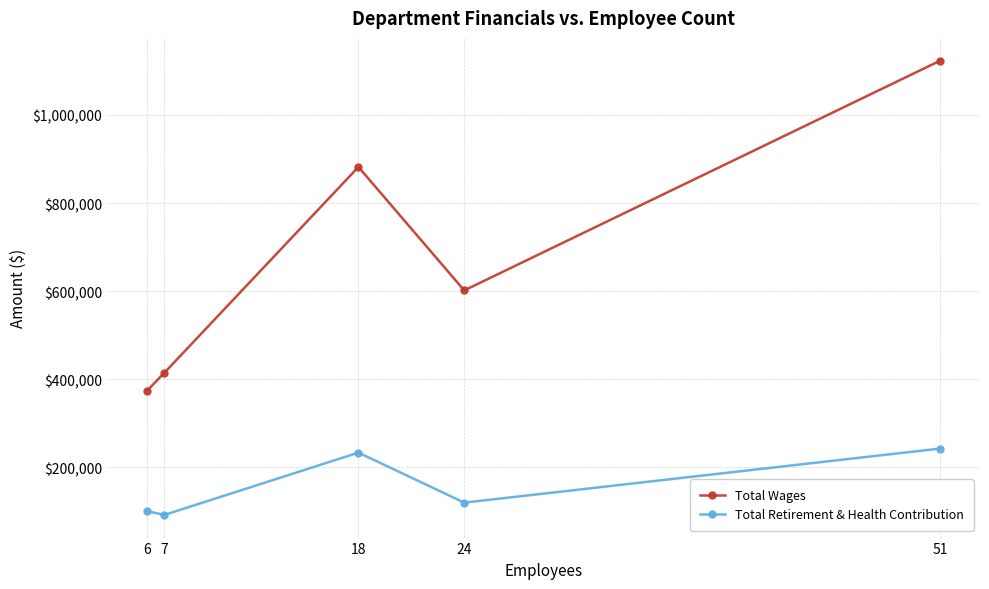

Which series has the largest total across all categories?

Total Wages